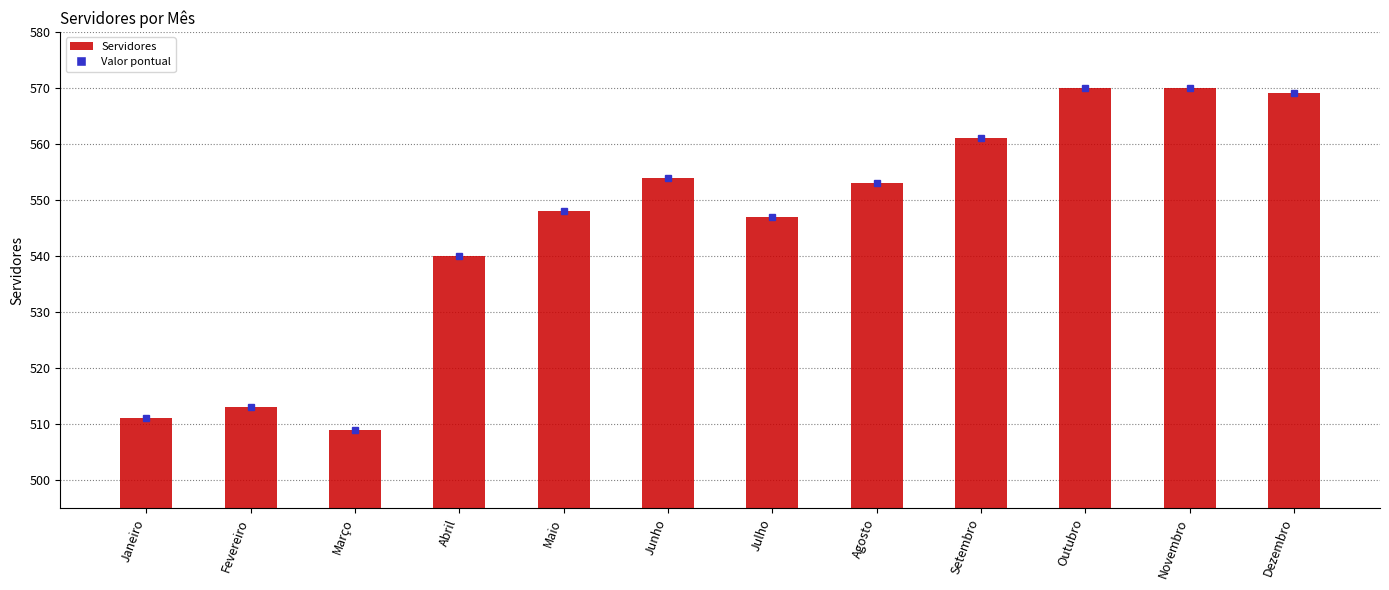

True or false: the data shows 714 at Maio.

False